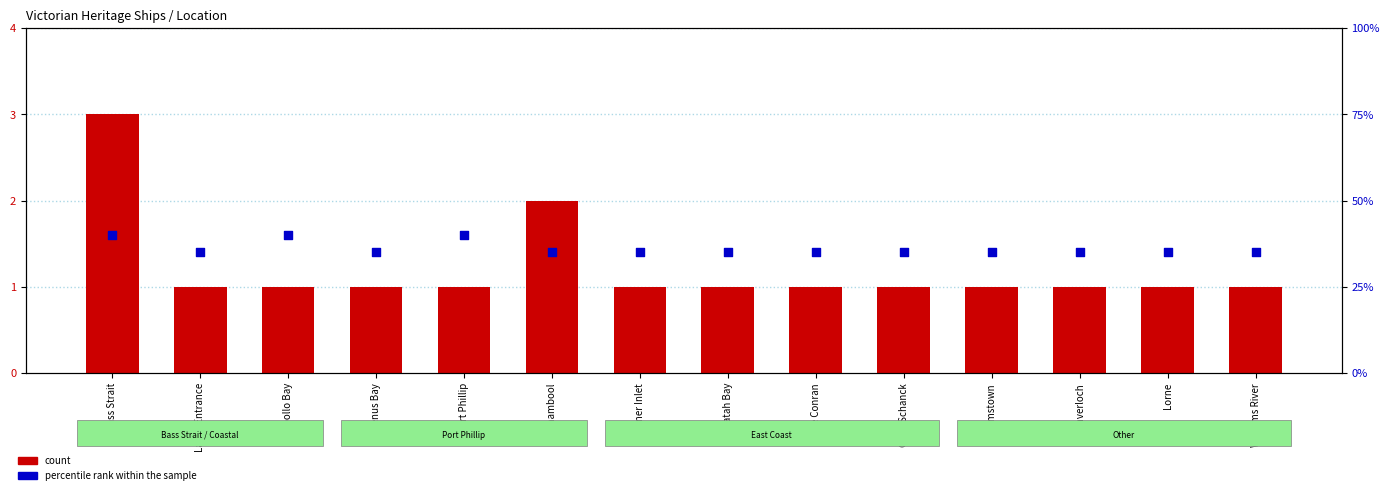

Which series has the largest Y range (max minus min)?

percentile rank within the sample